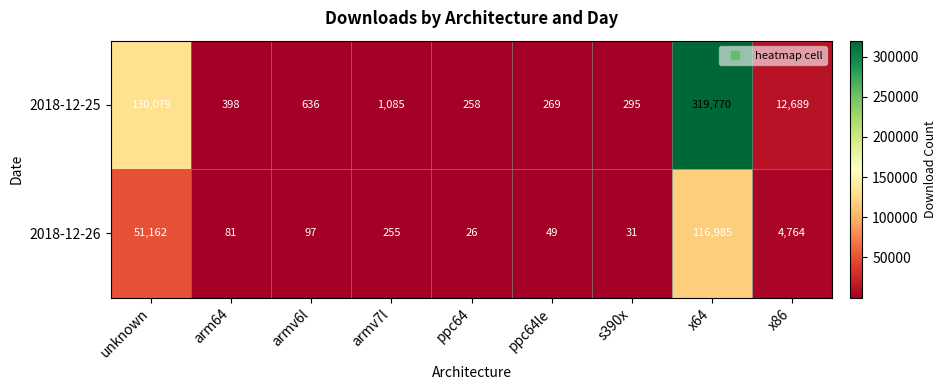

The 2018-12-25 series shows 398 at arm64. True or false?

True